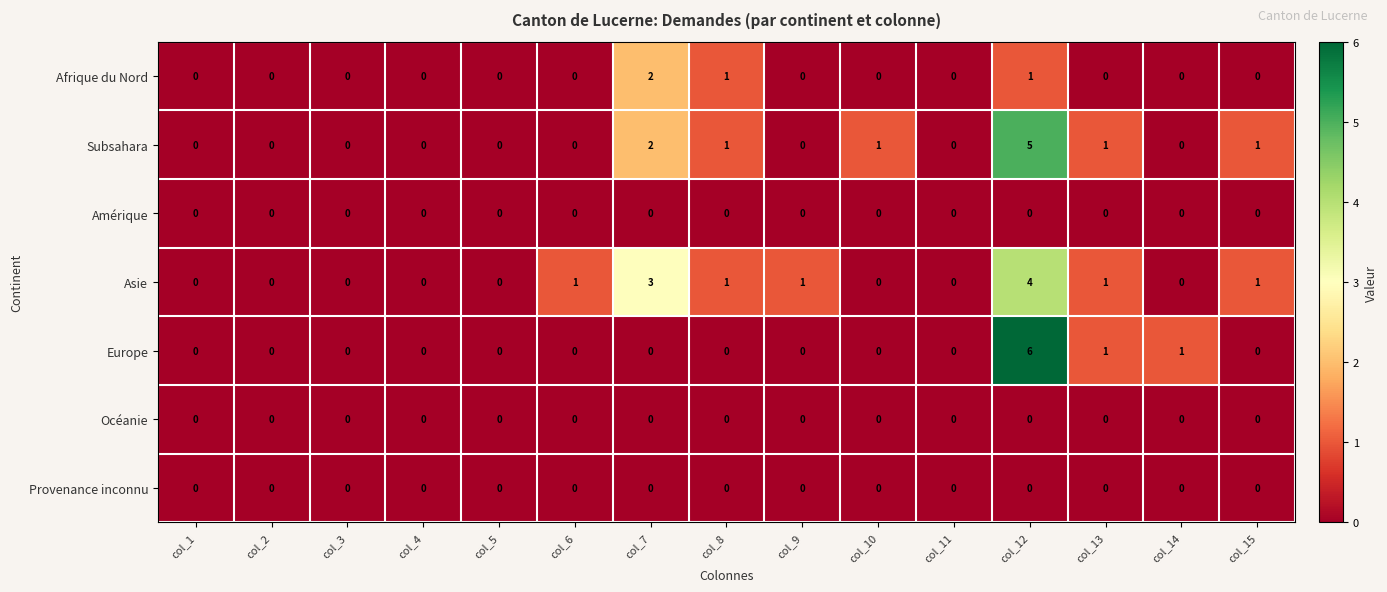

Which series has the largest total across all categories?

Asie